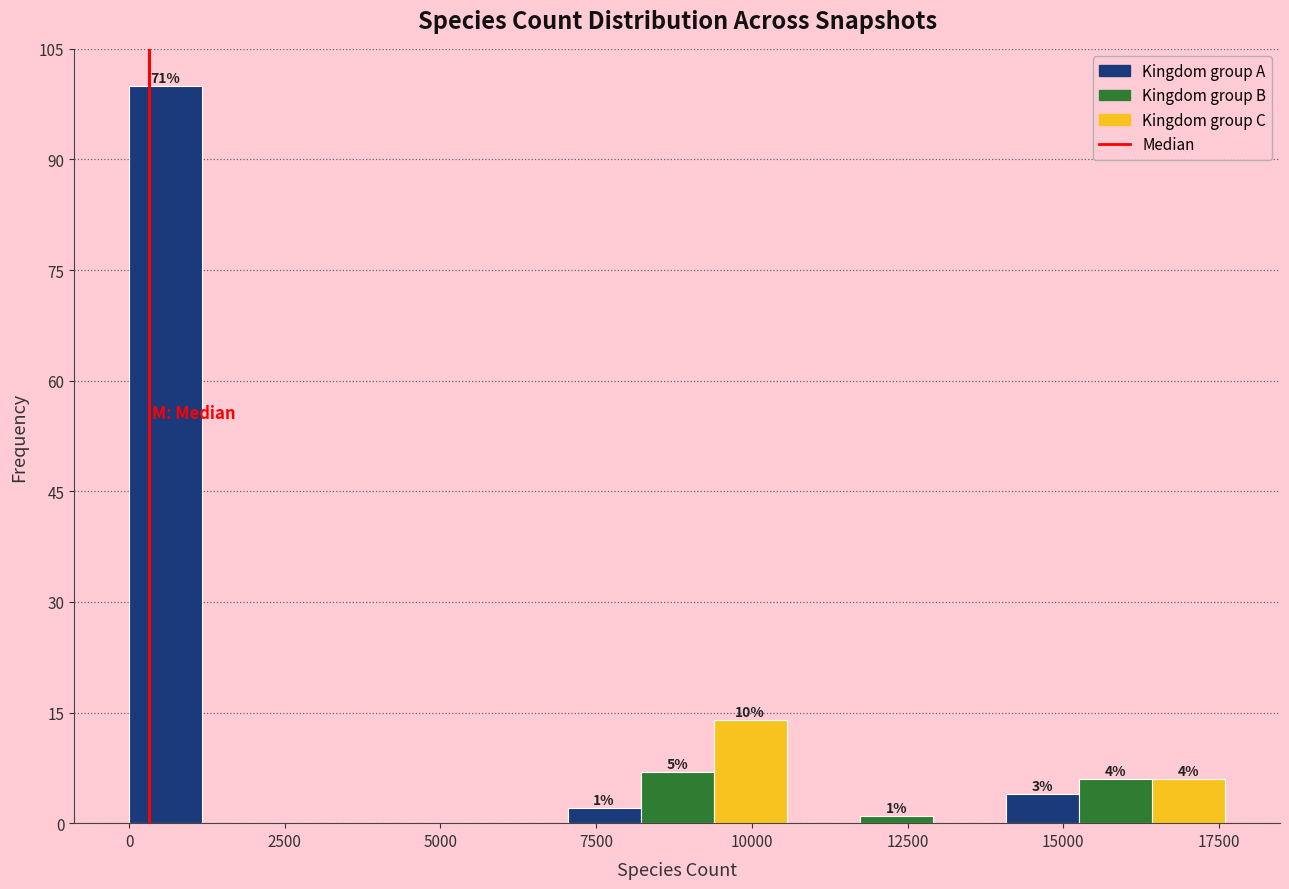

Around what value on the x-axis is the tallest bar? Give the approximate position of its centre, as read against the axis.

500